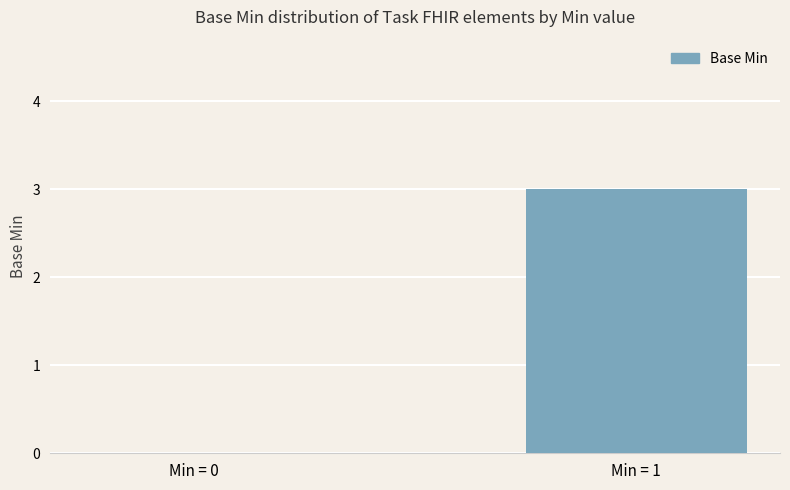

At which category does the chart reach its peak across all series?

Min = 1